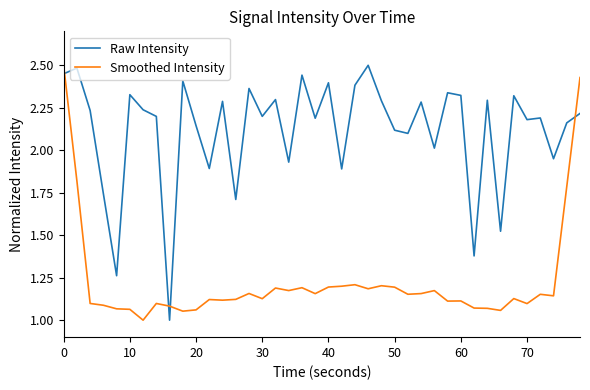

Which series has the largest total across all categories?

Raw Intensity